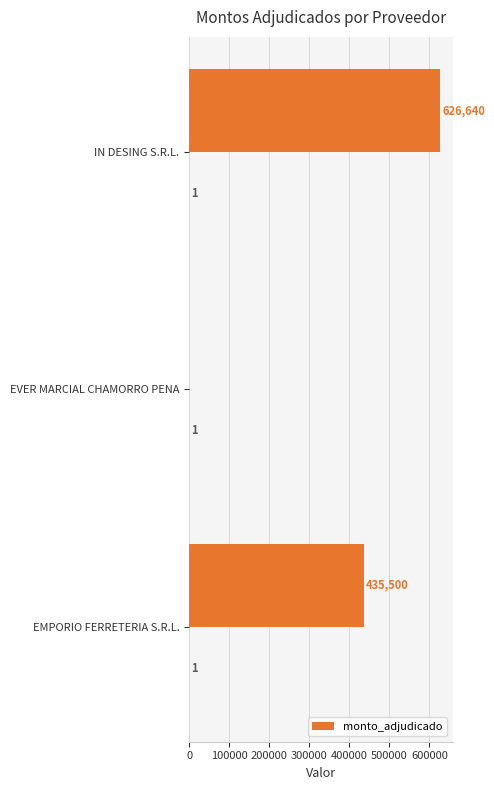

What is the average value?

354047